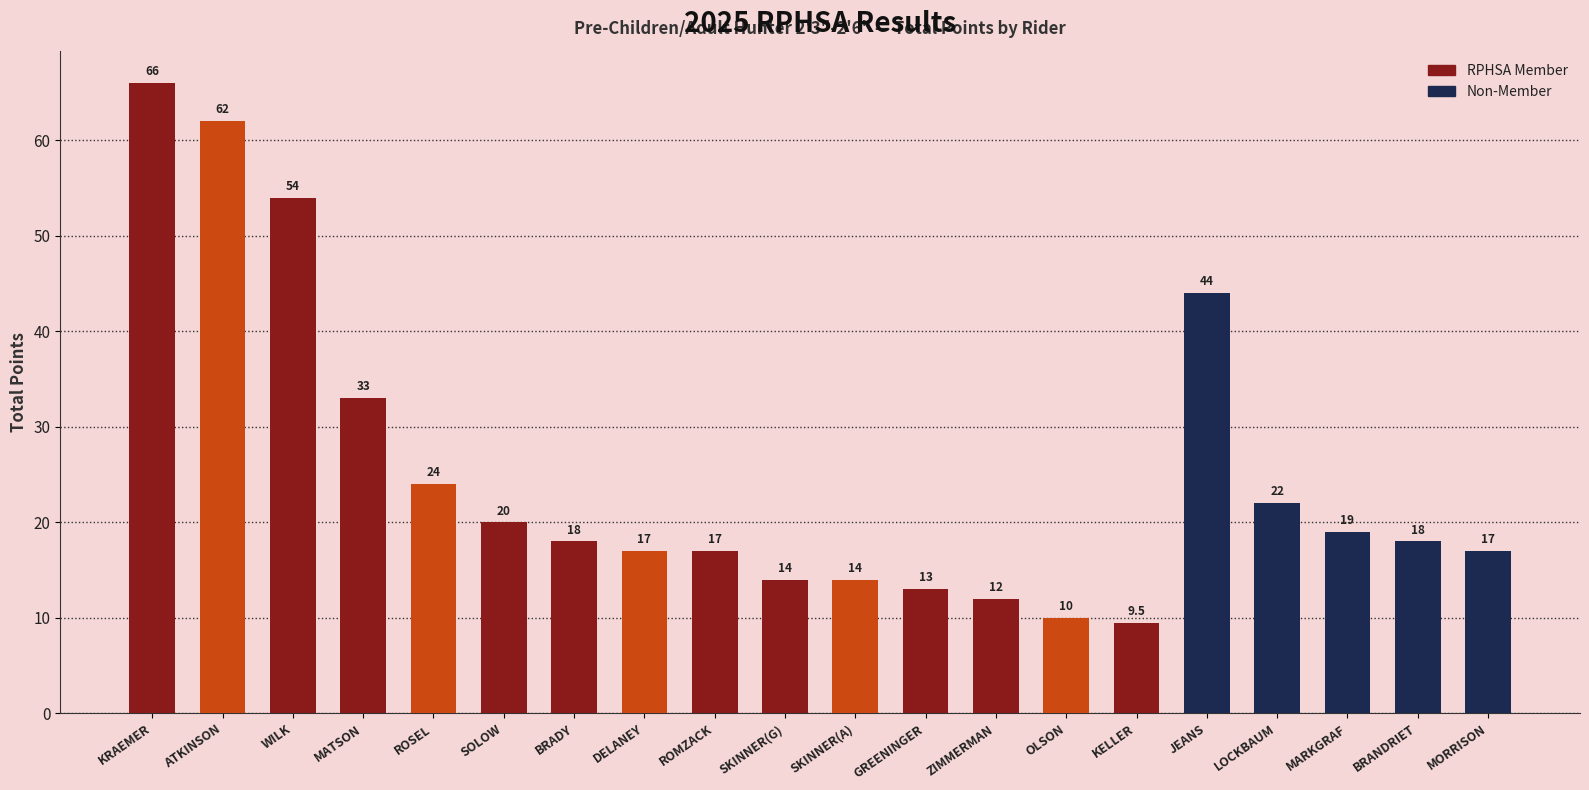

Is it true that the value at BRANDRIET is 26.3?

False